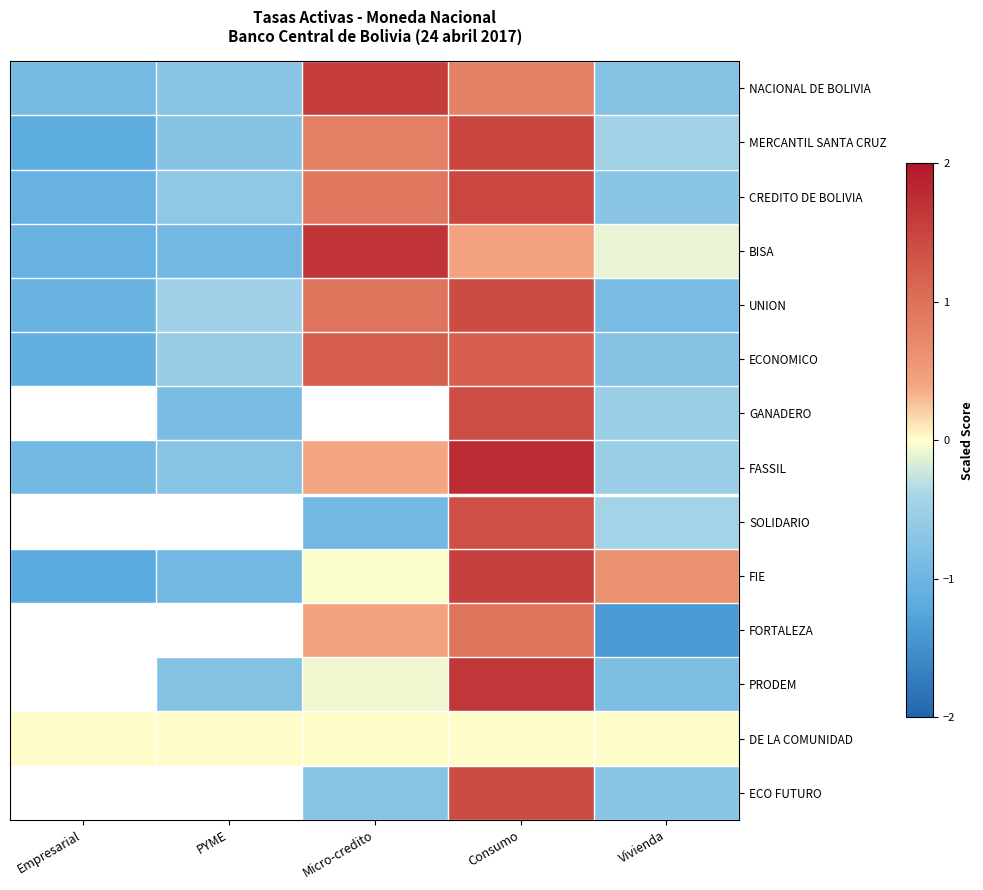

How many distinct data groups are displayed?

14